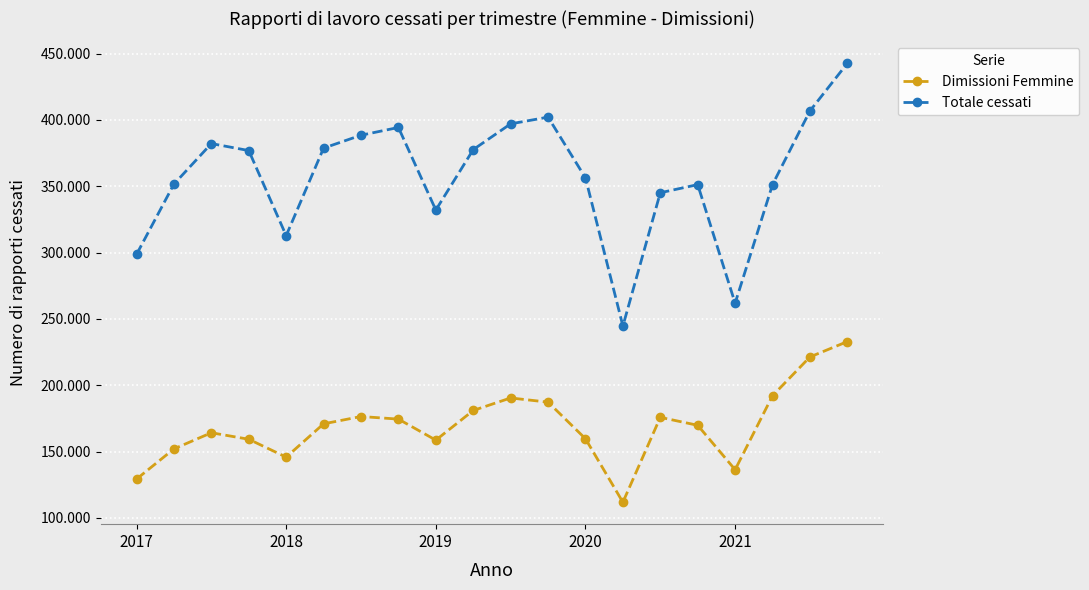

Is this an area chart (filled region under the line)?

No